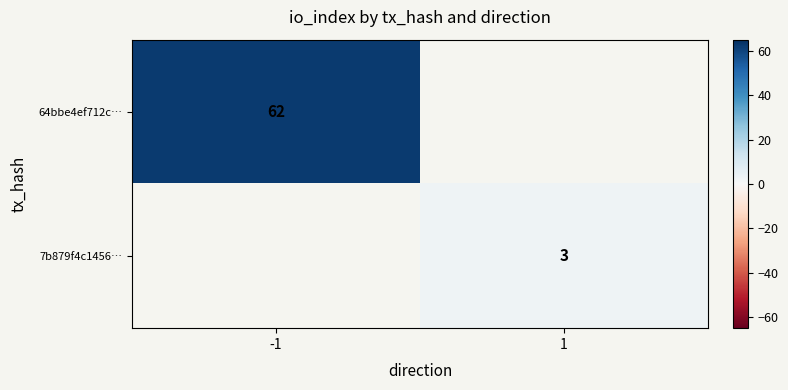

The 64bbe4ef712c… series shows 21.7 at -1. True or false?

False